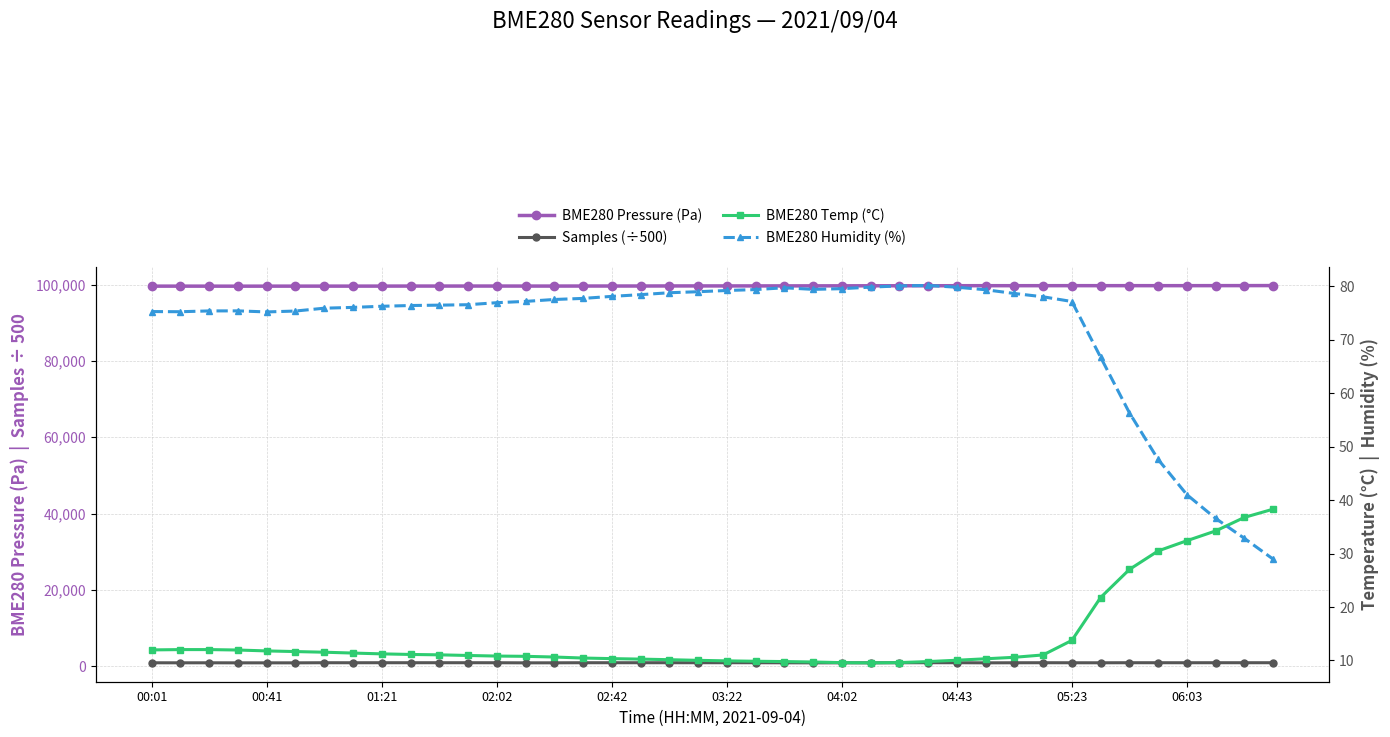

At which label does BME280 Pressure (Pa) first exceed 99656?

19